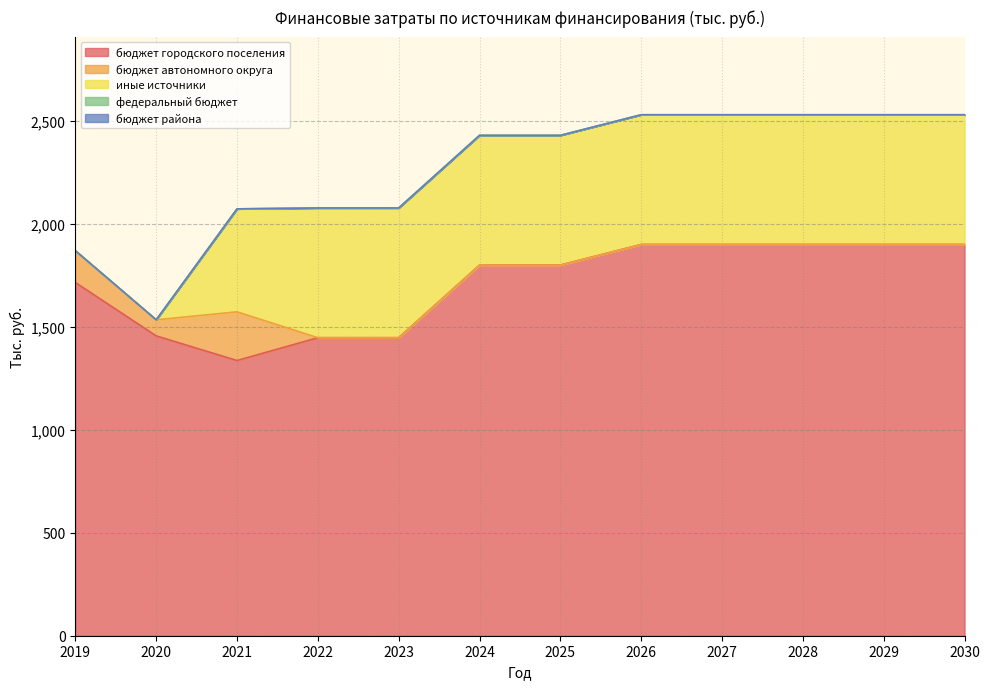

At which label does федеральный бюджет reach its minimum?

2019